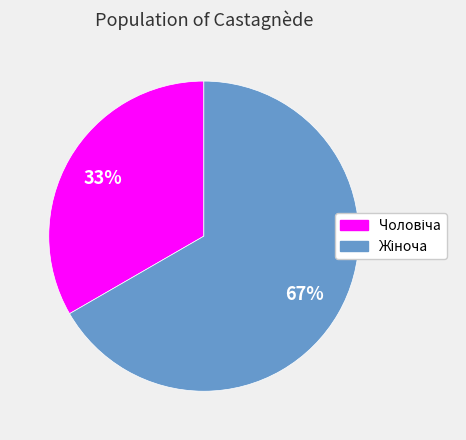

Is there any slice that represents more than half of the pie?

Yes